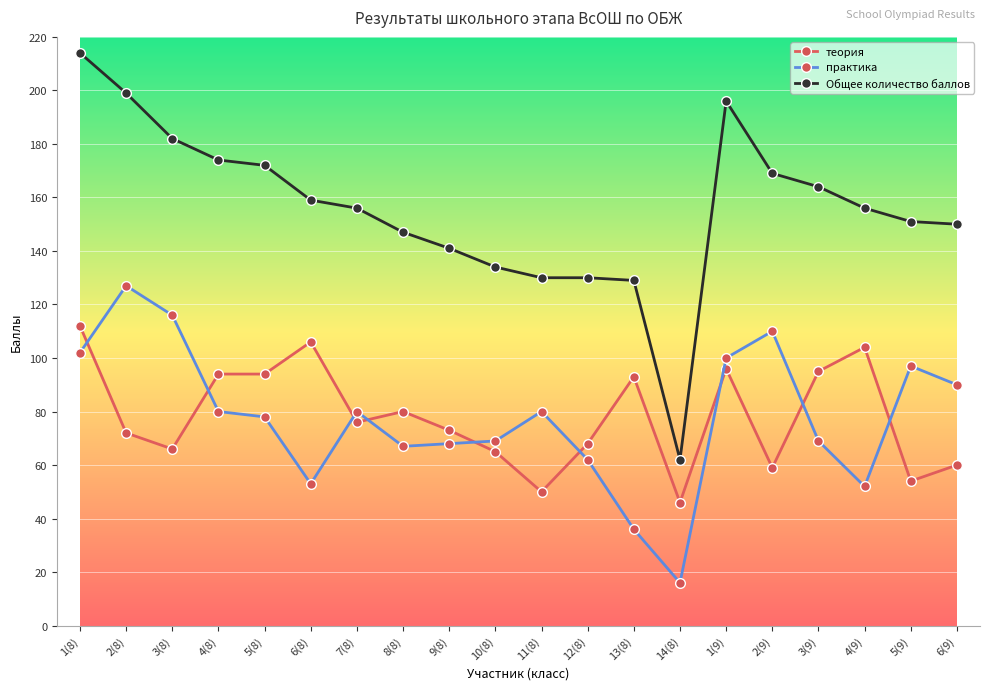

How many data points does each series have?

20